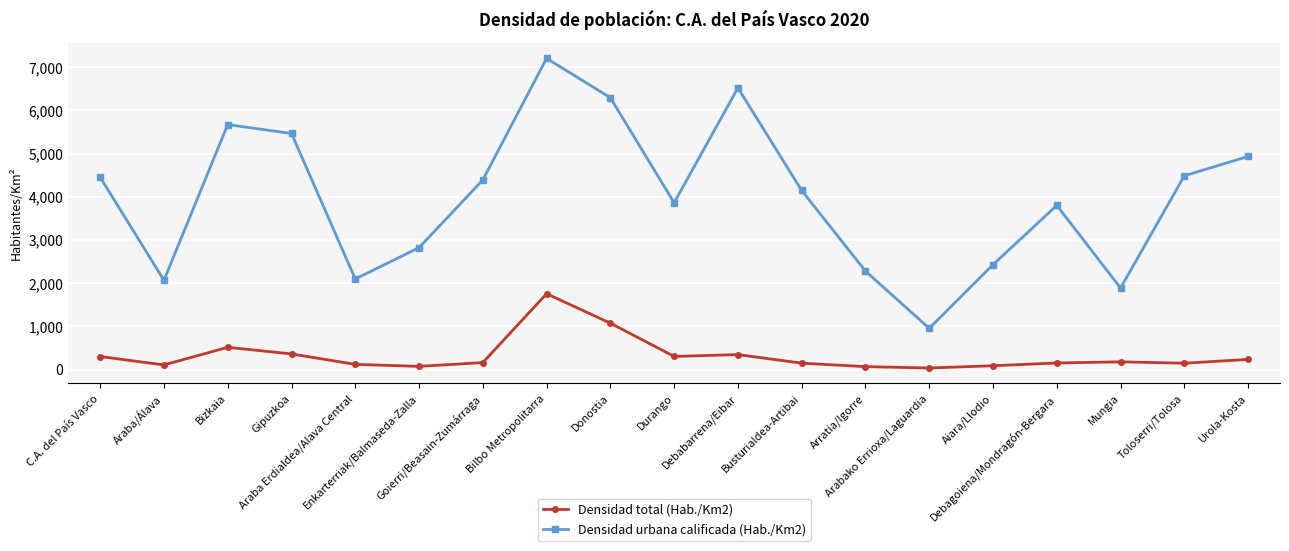

Is this an area chart (filled region under the line)?

No